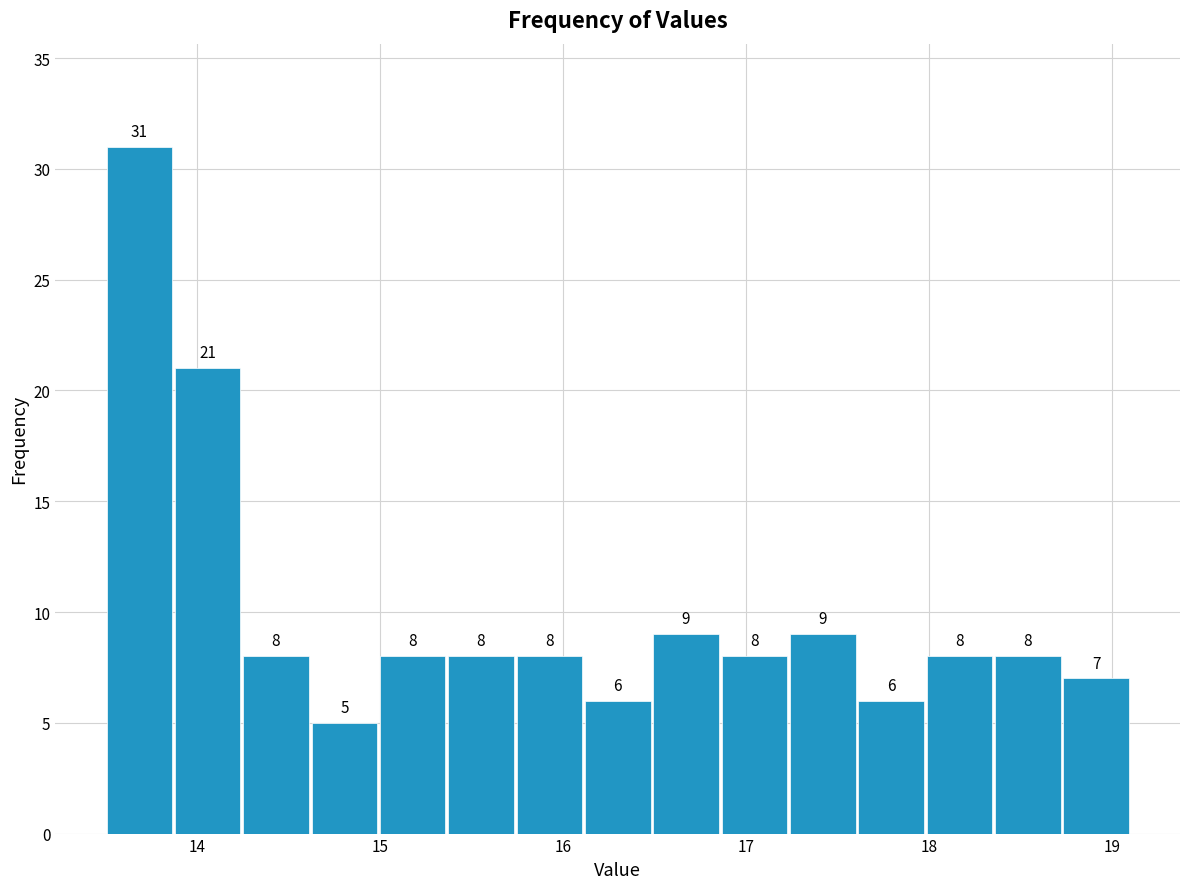

Around what value on the x-axis is the tallest bar? Give the approximate position of its centre, as read against the axis.

13.7